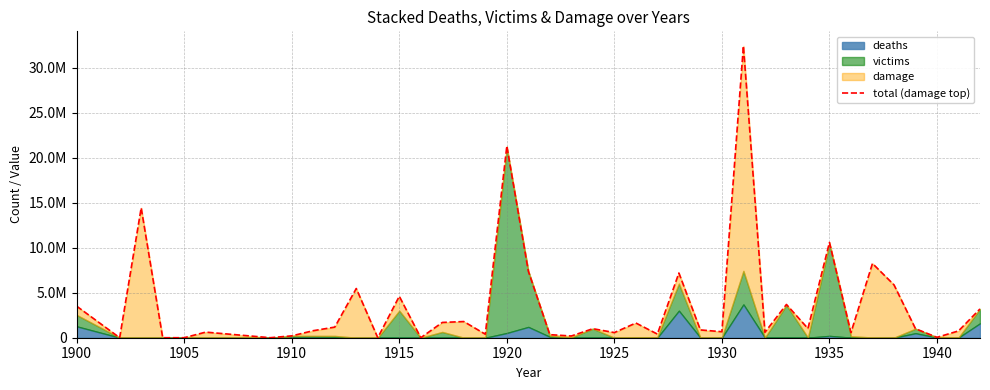

Reading left to right, list all the values displayed in this chart.

3509547	1200	14444483	0	480	622427	1676	204942	782671	1180410	5472546	0	4607915	600	1698251	1799536	390854	21318367	7400000	340504	191661	1004484	572053	1637651	404040	7197415	866110	667619	32454348	603528	3698889	1021699	10597673	569700	8260356	5881457	1004068	42496	755666	3202000